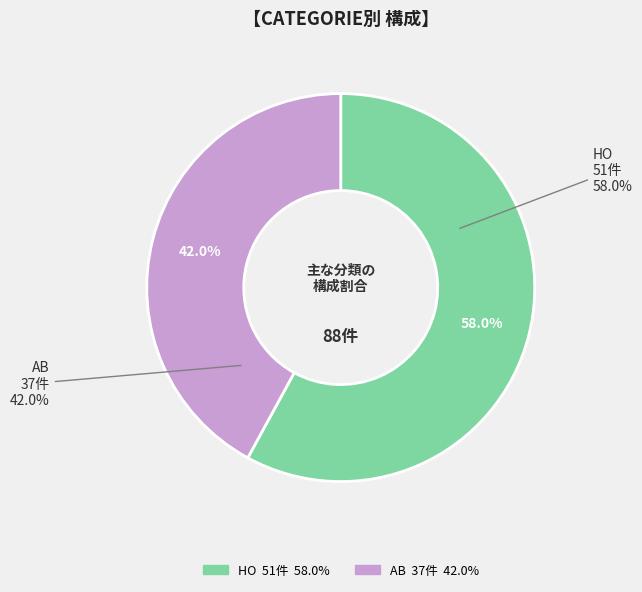

How many slices are in this pie chart?

2